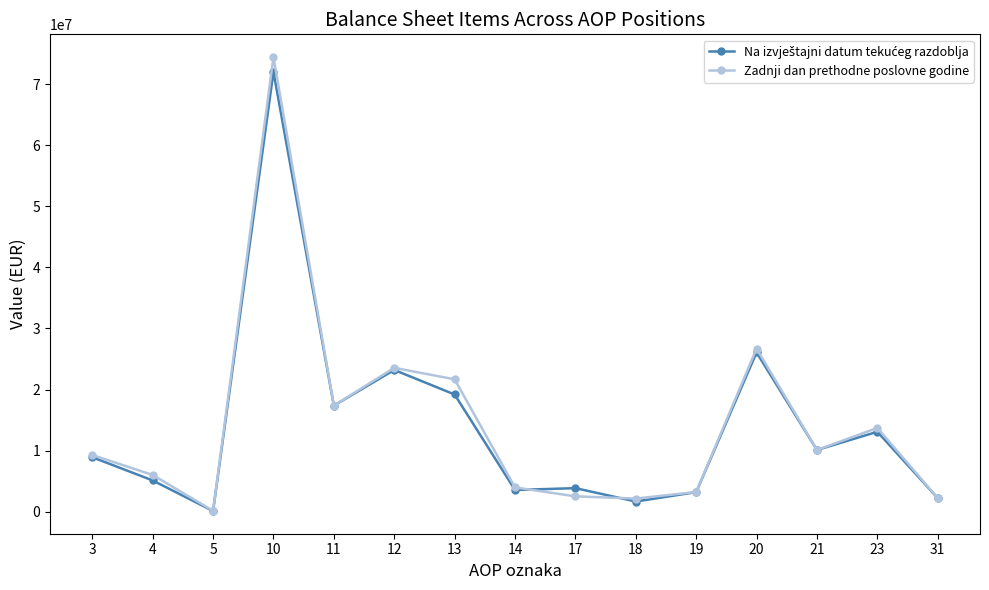

Between 5 and 23, which series saw the biggest shift?

Zadnji dan prethodne poslovne godine